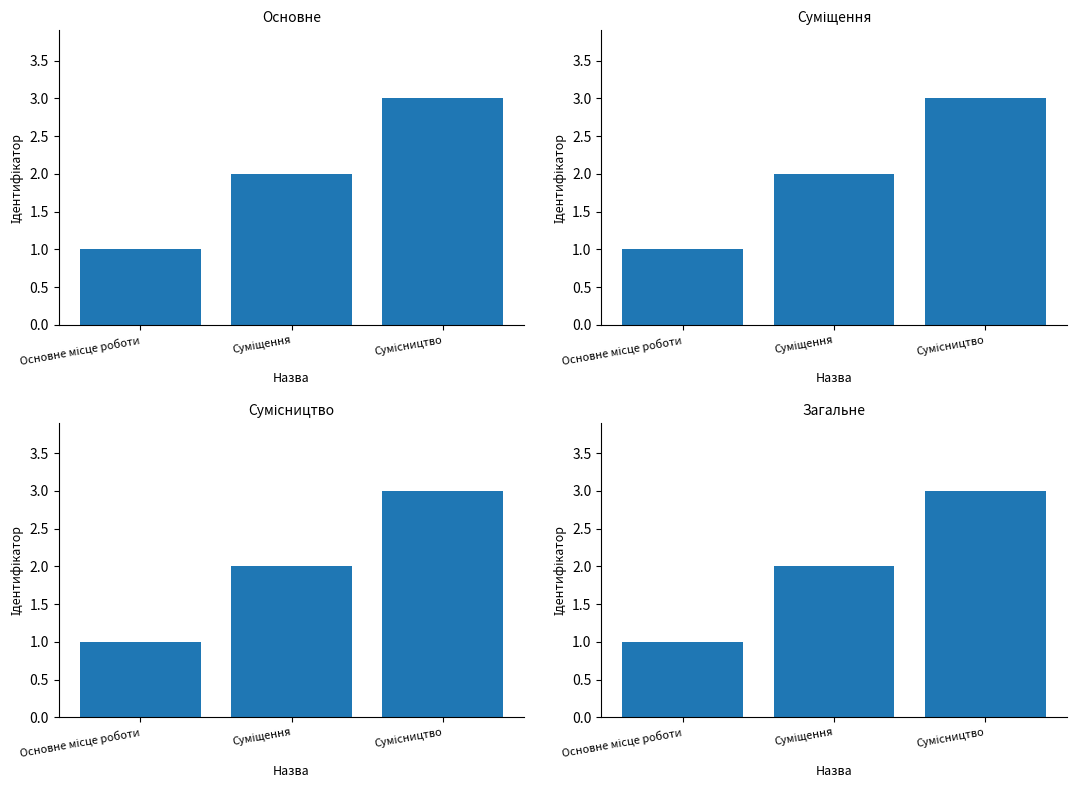

What is the sum of the values at Сумісництво and Основне місце роботи?

4